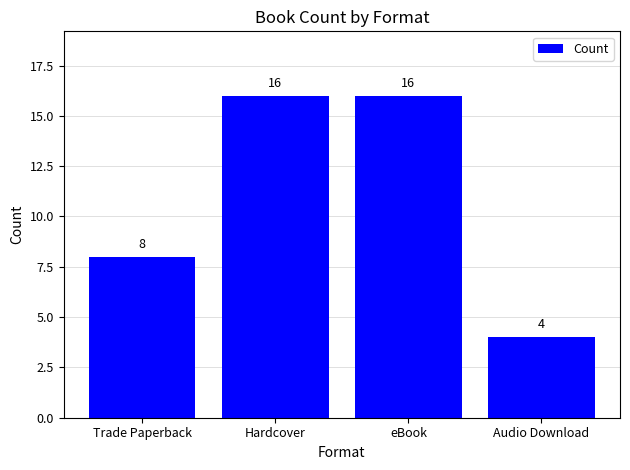

Approximately how many times larger is the value at eBook compared to Audio Download?

4.0